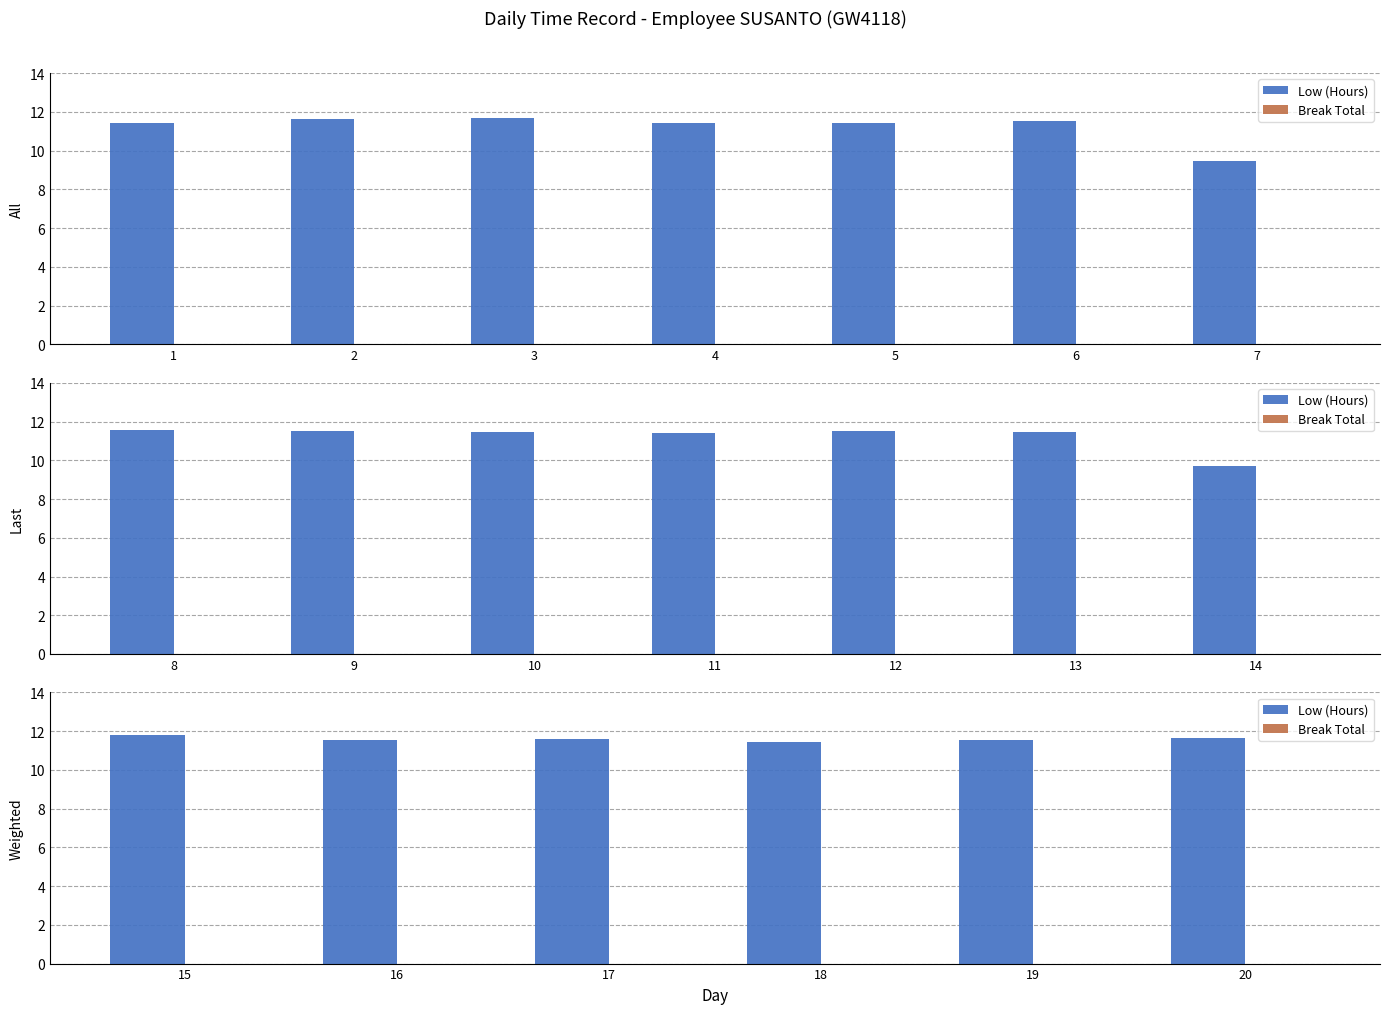

Read the Low (Hours) value at 19.

11.6